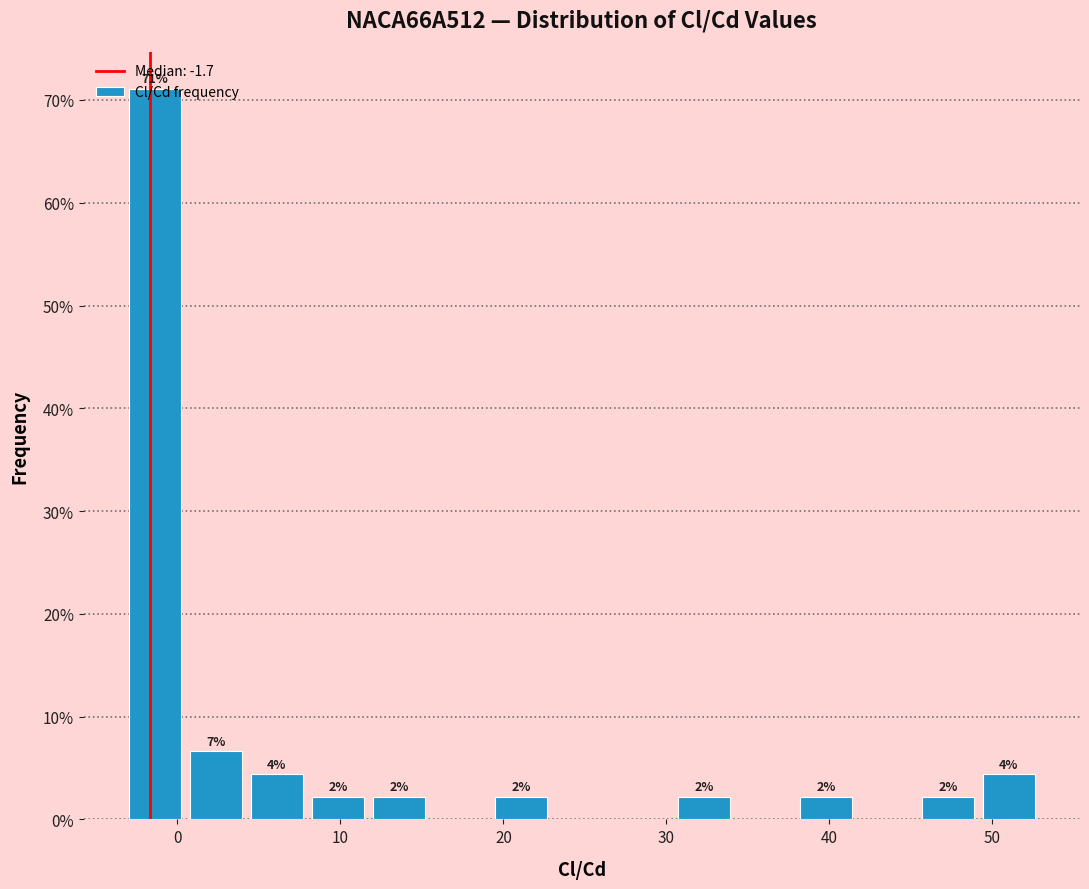

Around what value on the x-axis is the tallest bar? Give the approximate position of its centre, as read against the axis.

-1